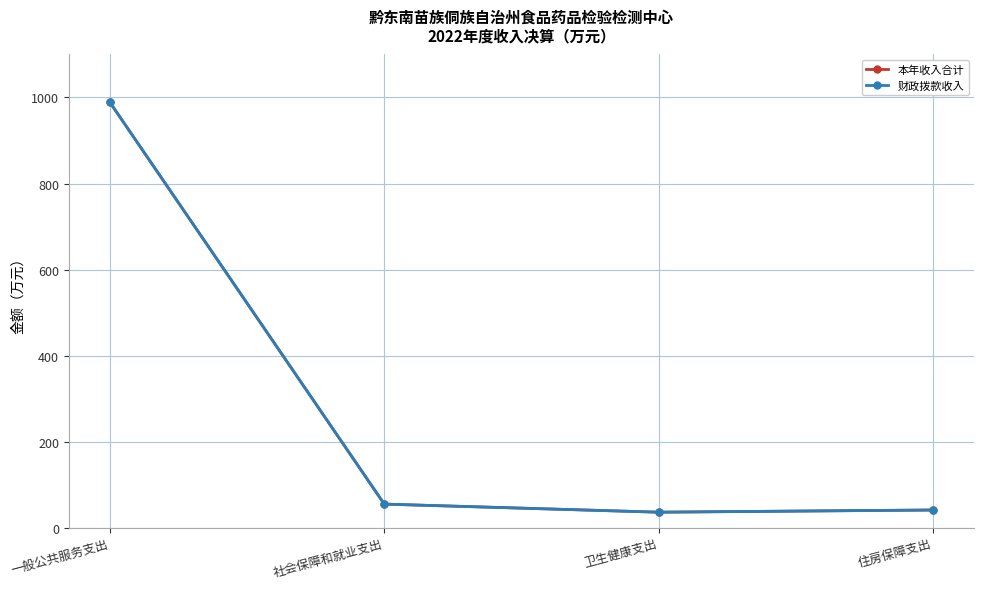

Does the chart have visible grid lines?

Yes